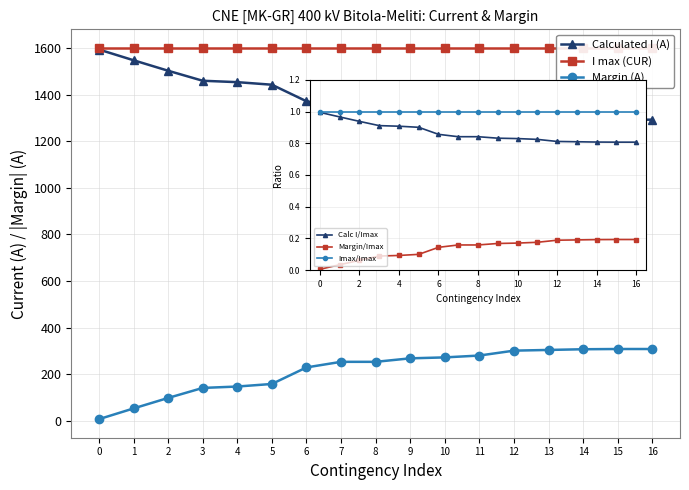

How many data points in Margin (A) are above 253?

8